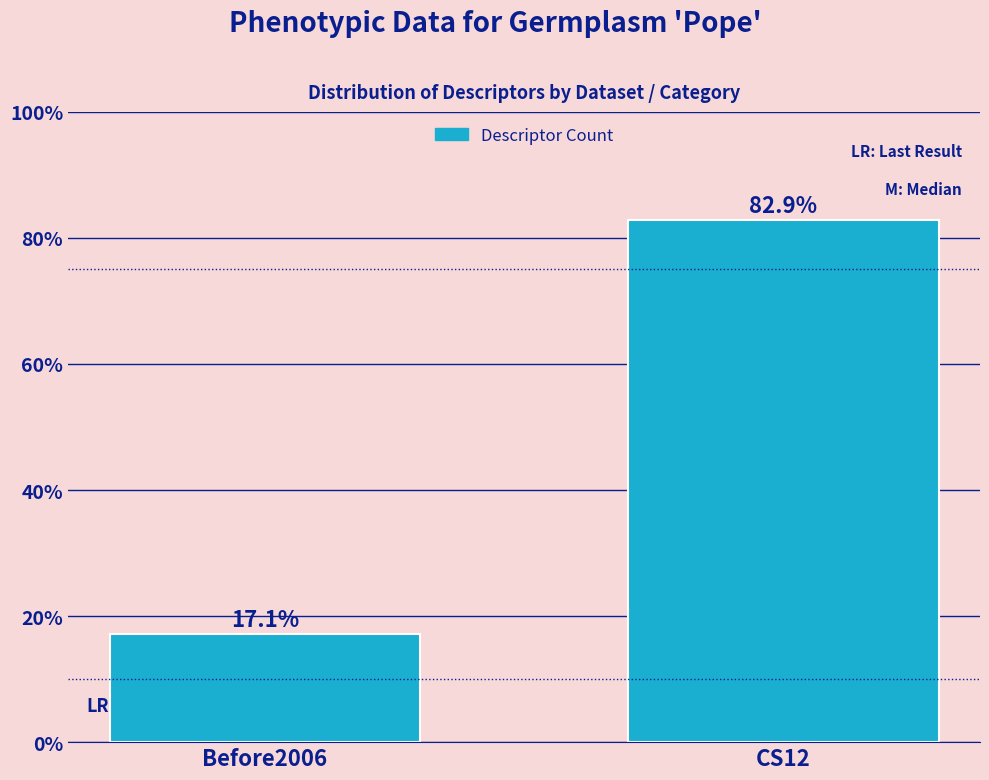

Reading left to right, transcribe all the data shown in this chart.

17.1	82.9